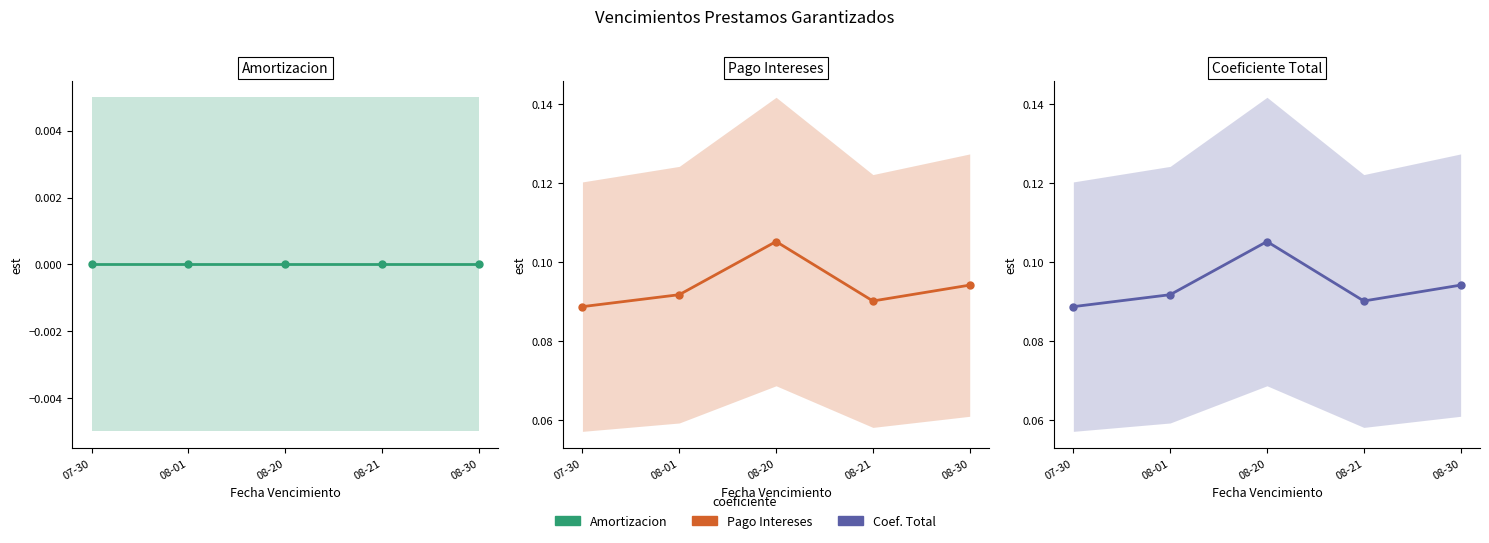

True or false: Coef. Amortizacion and Coef. Pago Intereses cross at least once.

False